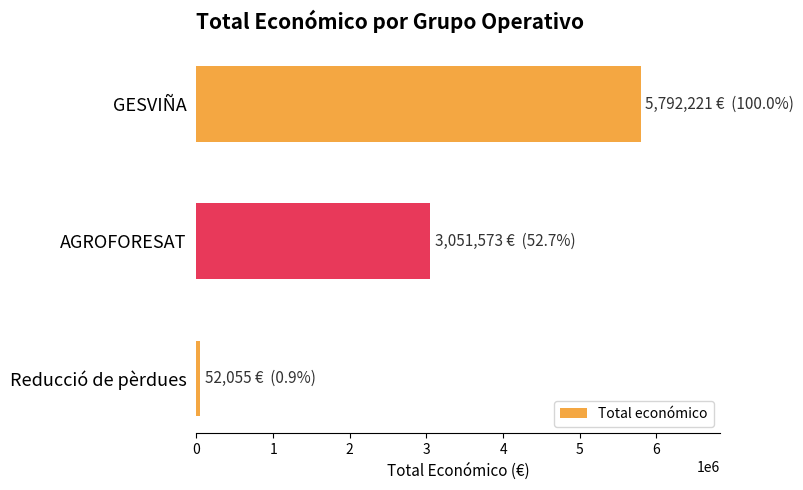

What is the label of the 1st bar from the bottom?

Reducció de pèrdues